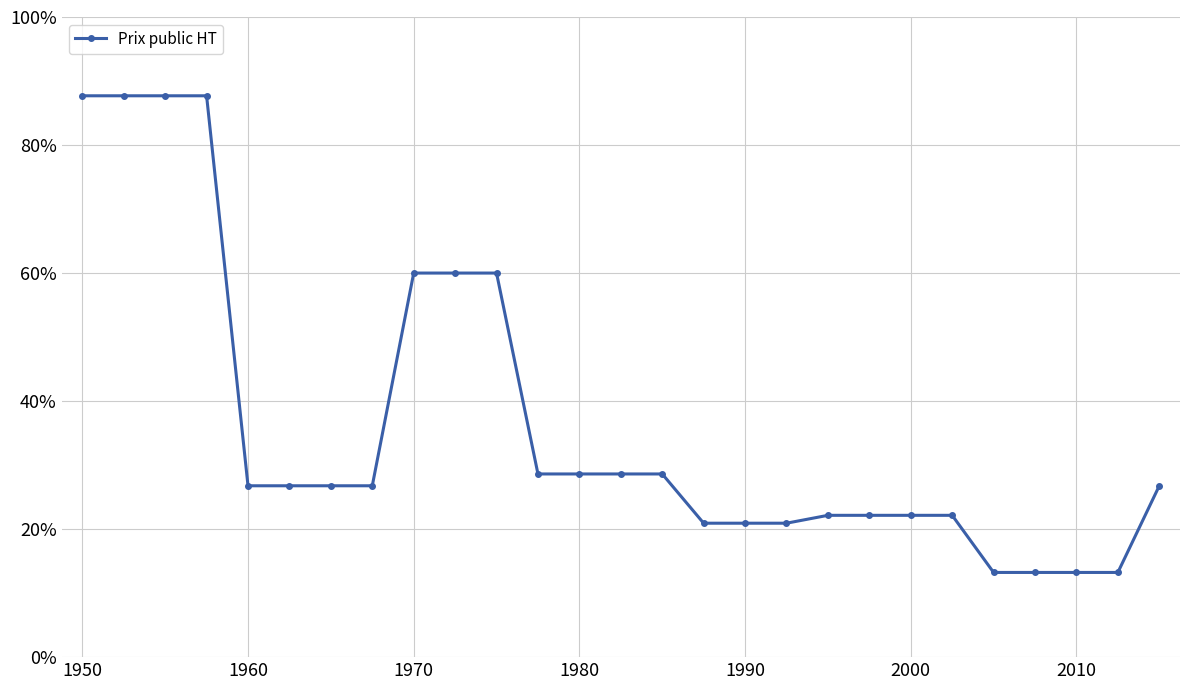

Is this an area chart (filled region under the line)?

No